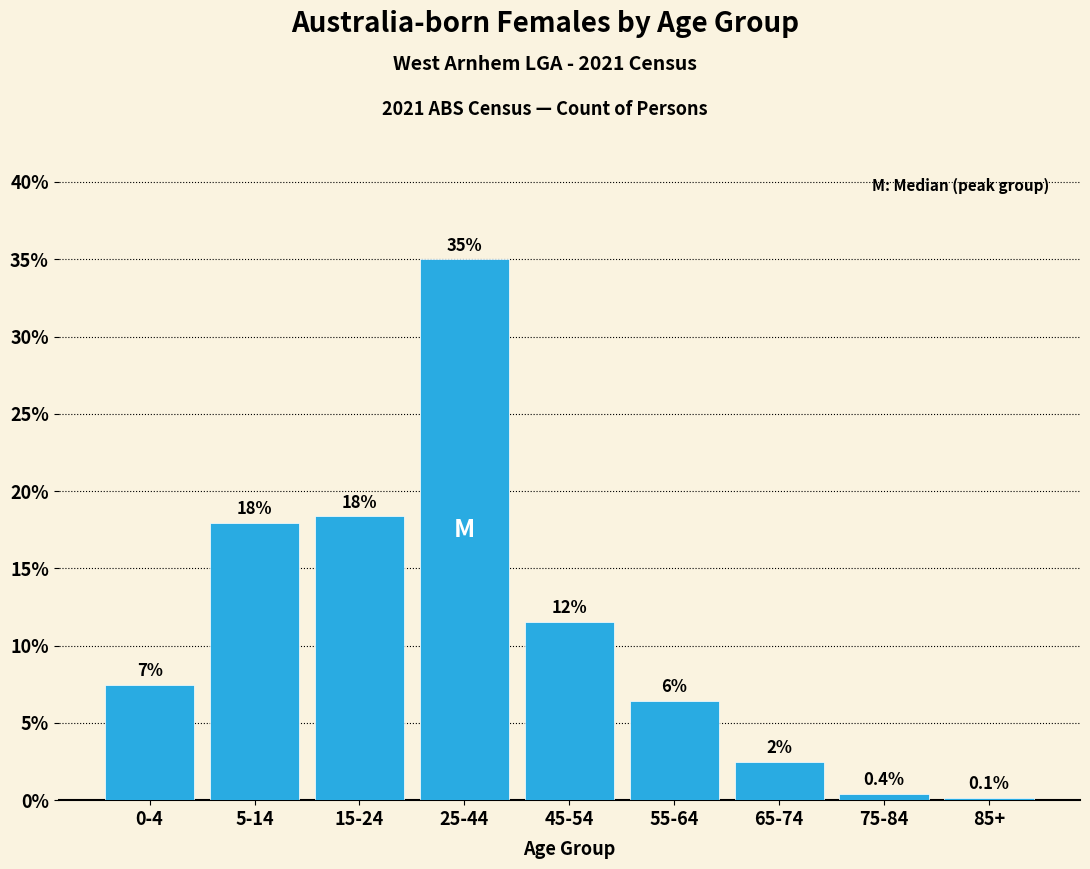

What value does the data have at 5-14?

17.9